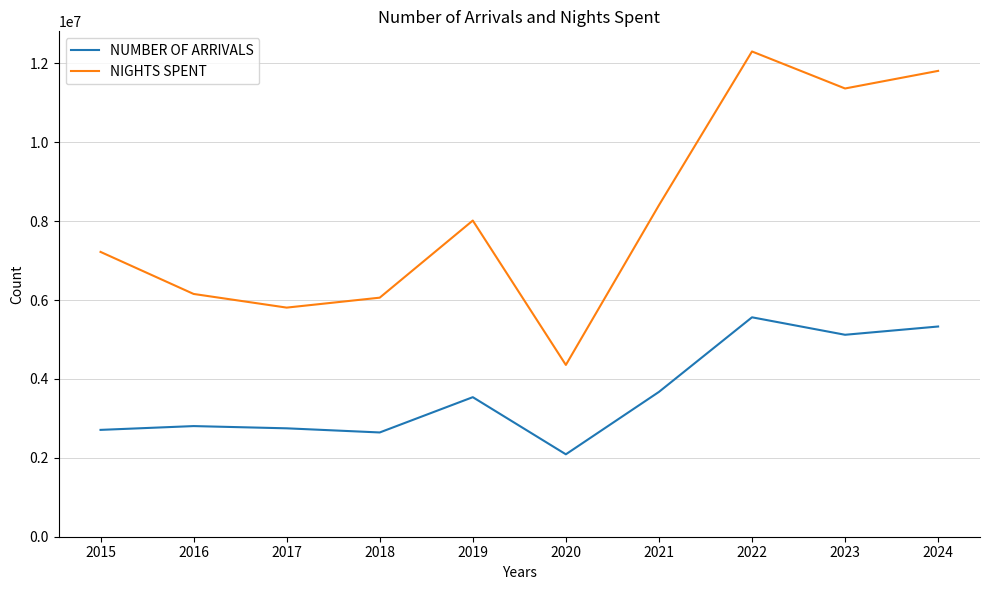

What is the difference between the highest and lowest values at 2017?

3060126